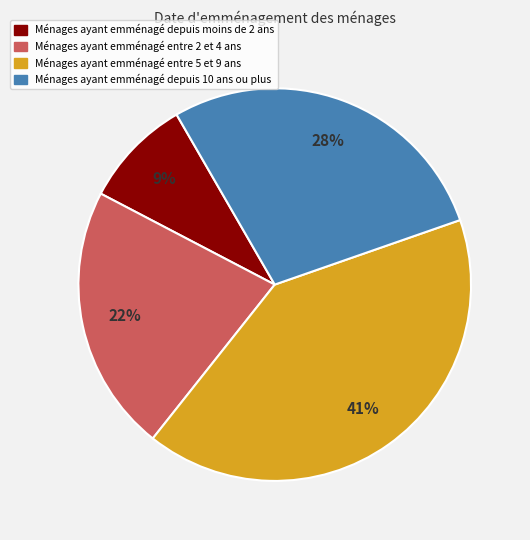

To the nearest percent, what is the average slice percentage?

25%